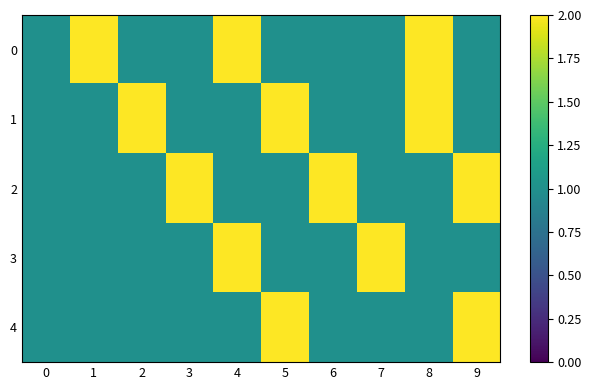

What is the smallest value displayed?

1